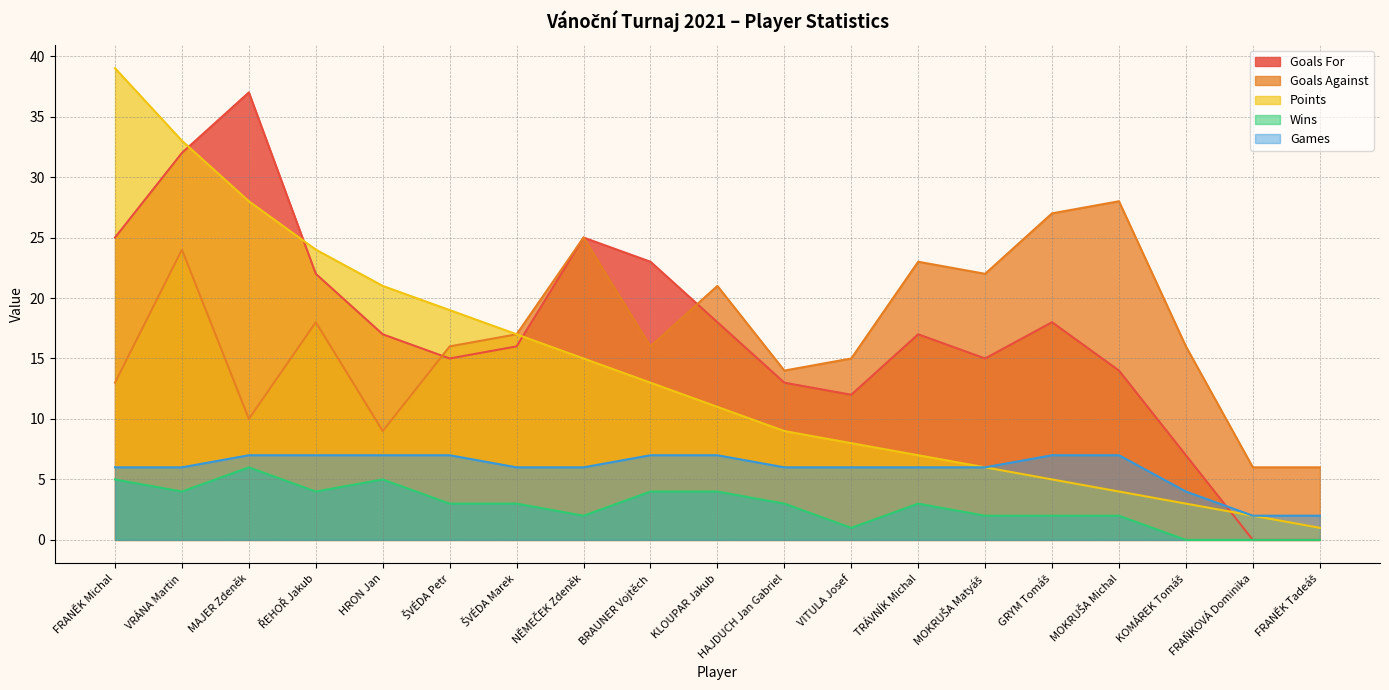

Is it true that Goals For equals 25 at NĚMEČEK Zdeněk?

True